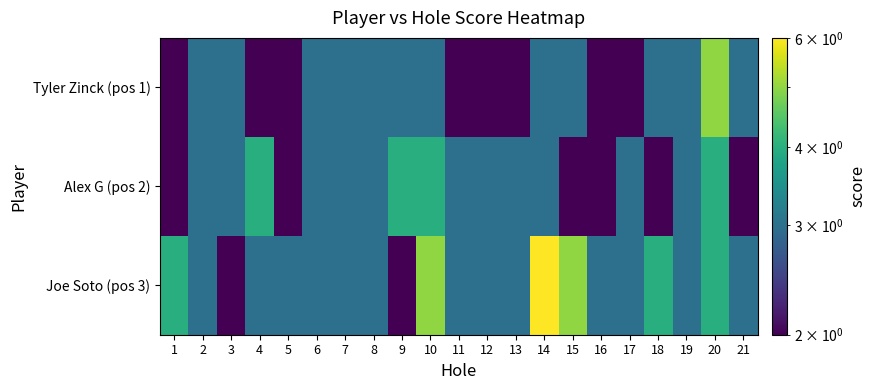

At which category is the sum across all series the highest?

20